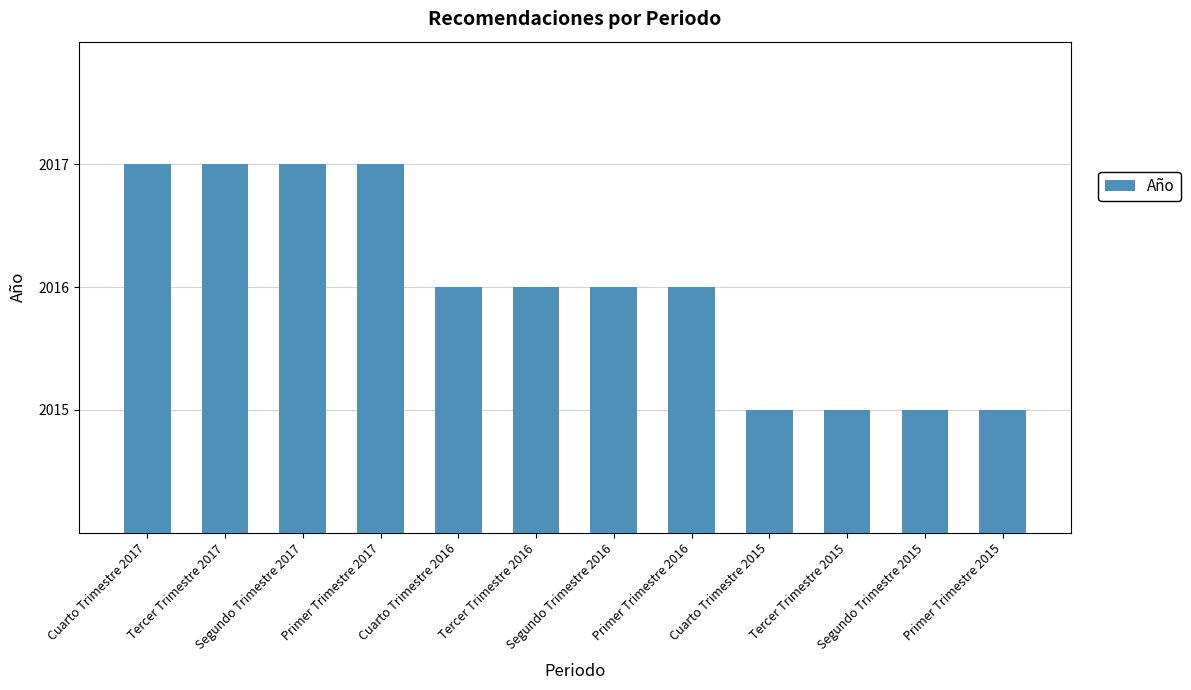

Reading left to right, list all the values displayed in this chart.

2017	2017	2017	2017	2016	2016	2016	2016	2015	2015	2015	2015